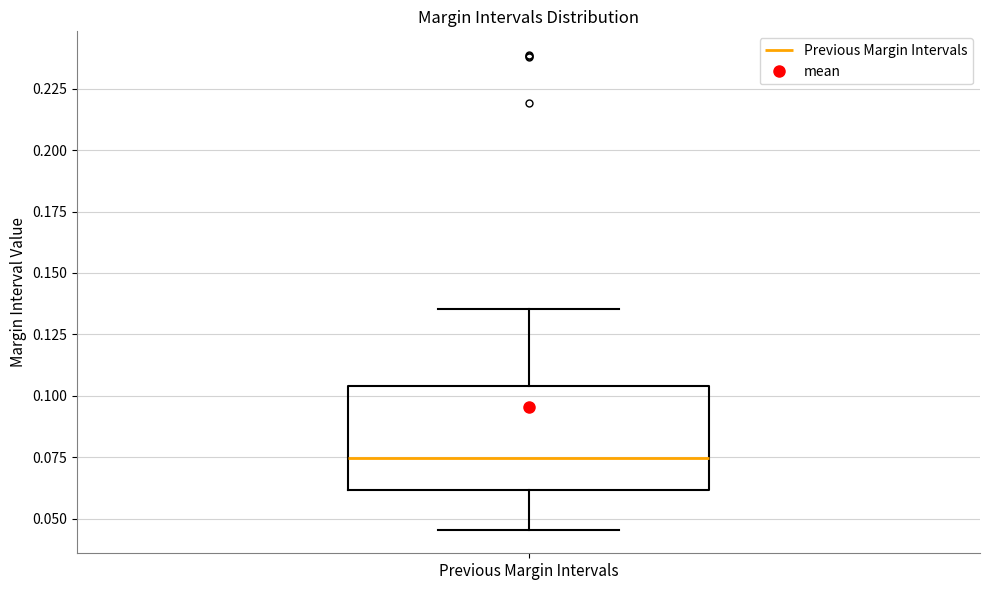

Read this box plot against the y-axis: the position of the median line, the range covered by the box, and the ends of both whiskers. The values are not printed on the chart, so give them approximately, as read against the axis.

median 0.075, box 0.060 to 0.105, whiskers 0.045 to 0.135